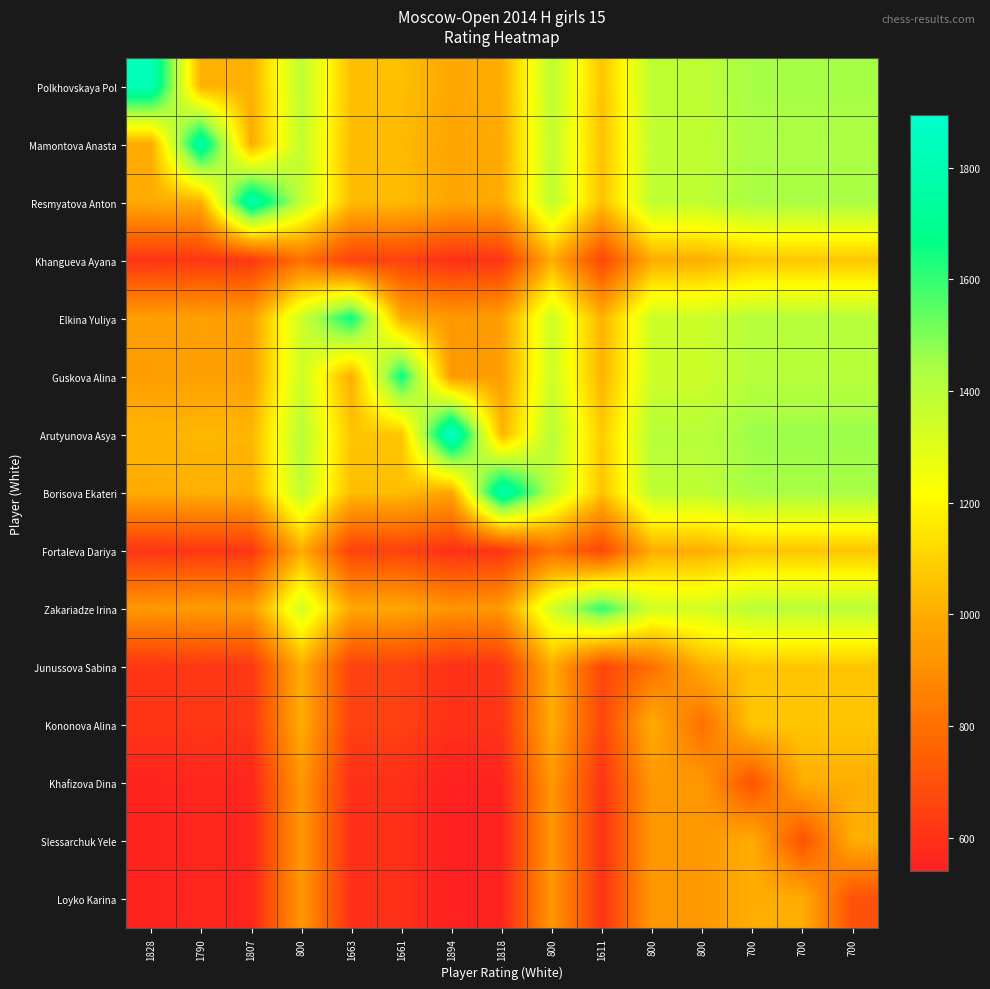

Reading left to right, transcribe all the data shown in this chart.

Polkhovskaya Pol: 1828=1828.0	1790=1010.5	1807=1005.8	800=1391.2	1663=1047.3	1661=1047.9	1894=982.3	1818=1002.7	800=1391.2	1611=1063.1	800=1391.2	800=1391.2	700=1446.2	700=1446.2	700=1446.2
Mamontova Anasta: 1828=989.5	1790=1790.0	1807=995.3	800=1382.2	1663=1036.8	1661=1037.4	1894=971.8	1818=992.2	800=1382.2	1611=1052.6	800=1382.2	800=1382.2	700=1437.8	700=1437.8	700=1437.8
Resmyatova Anton: 1828=994.2	1790=1004.7	1807=1807.0	800=1386.3	1663=1041.5	1661=1042.1	1894=976.5	1818=997.0	800=1386.3	1611=1057.3	800=1386.3	800=1386.3	700=1441.6	700=1441.6	700=1441.6
Khangueva Ayana: 1828=608.8	1790=617.8	1807=613.7	800=800.0	1663=649.6	1661=650.1	1894=593.9	1818=611.2	800=1000.0	1611=663.6	800=1000.0	800=1000.0	700=1066.7	700=1066.7	700=1066.7
Elkina Yuliya: 1828=952.7	1790=963.2	1807=958.5	800=1350.4	1663=1663.0	1661=1000.6	1894=935.1	1818=955.5	800=1350.4	1611=1015.9	800=1350.4	800=1350.4	700=1407.5	700=1407.5	700=1407.5
Guskova Alina: 1828=952.1	1790=962.6	1807=957.9	800=1349.9	1663=999.4	1661=1661.0	1894=934.5	1818=954.9	800=1349.9	1611=1015.3	800=1349.9	800=1349.9	700=1407.0	700=1407.0	700=1407.0
Arutyunova Asya: 1828=1017.7	1790=1028.2	1807=1023.5	800=1406.1	1663=1064.9	1661=1065.5	1894=1894.0	1818=1020.5	800=1406.1	1611=1080.7	800=1406.1	800=1406.1	700=1460.3	700=1460.3	700=1460.3
Borisova Ekateri: 1828=997.3	1790=1007.8	1807=1003.0	800=1388.8	1663=1044.5	1661=1045.1	1894=979.5	1818=1818.0	800=1388.8	1611=1060.4	800=1388.8	800=1388.8	700=1444.0	700=1444.0	700=1444.0
Fortaleva Dariya: 1828=608.8	1790=617.8	1807=613.7	800=1000.0	1663=649.6	1661=650.1	1894=593.9	1818=611.2	800=800.0	1611=663.6	800=1000.0	800=1000.0	700=1066.7	700=1066.7	700=1066.7
Zakariadze Irina: 1828=936.9	1790=947.4	1807=942.7	800=1336.4	1663=984.1	1661=984.7	1894=919.3	1818=939.6	800=1336.4	1611=1611.0	800=1336.4	800=1336.4	700=1394.2	700=1394.2	700=1394.2
Junussova Sabina: 1828=608.8	1790=617.8	1807=613.7	800=1000.0	1663=649.6	1661=650.1	1894=593.9	1818=611.2	800=1000.0	1611=663.6	800=800.0	800=1000.0	700=1066.7	700=1066.7	700=1066.7
Kononova Alina: 1828=608.8	1790=617.8	1807=613.7	800=1000.0	1663=649.6	1661=650.1	1894=593.9	1818=611.2	800=1000.0	1611=663.6	800=1000.0	800=800.0	700=1066.7	700=1066.7	700=1066.7
Khafizova Dina: 1828=553.8	1790=562.2	1807=558.4	800=933.3	1663=592.5	1661=593.0	1894=539.7	1818=556.0	800=933.3	1611=605.8	800=933.3	800=933.3	700=700.0	700=1000.0	700=1000.0
Slessarchuk Yele: 1828=553.8	1790=562.2	1807=558.4	800=933.3	1663=592.5	1661=593.0	1894=539.7	1818=556.0	800=933.3	1611=605.8	800=933.3	800=933.3	700=1000.0	700=700.0	700=1000.0
Loyko Karina: 1828=553.8	1790=562.2	1807=558.4	800=933.3	1663=592.5	1661=593.0	1894=539.7	1818=556.0	800=933.3	1611=605.8	800=933.3	800=933.3	700=1000.0	700=1000.0	700=700.0